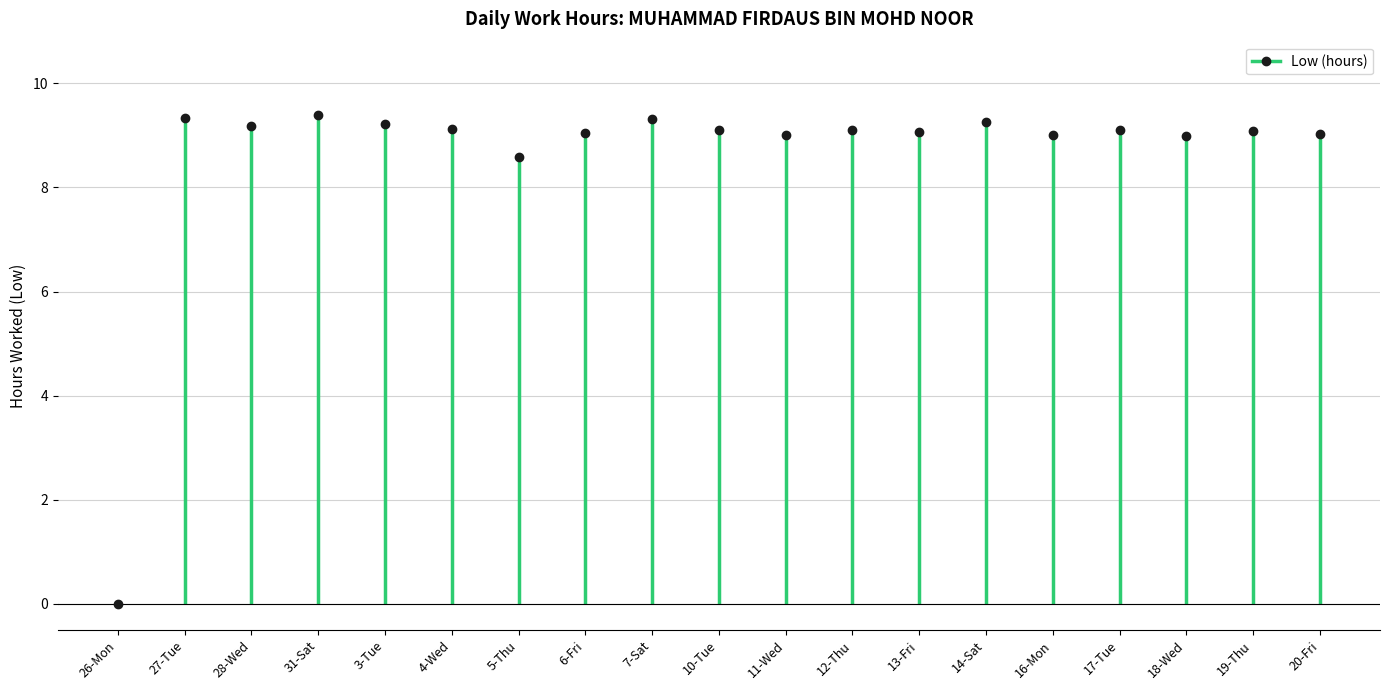

How many categories are shown in the chart?

19